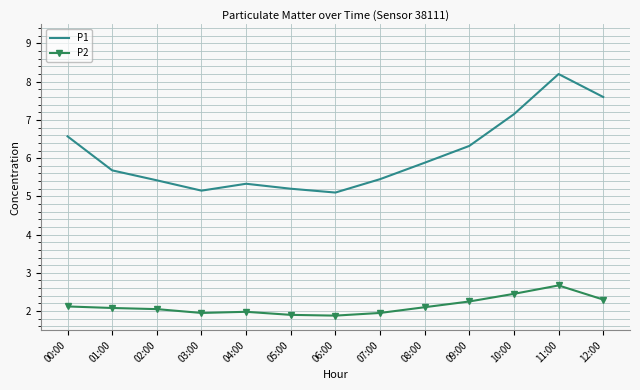

Which series has the largest total across all categories?

P1